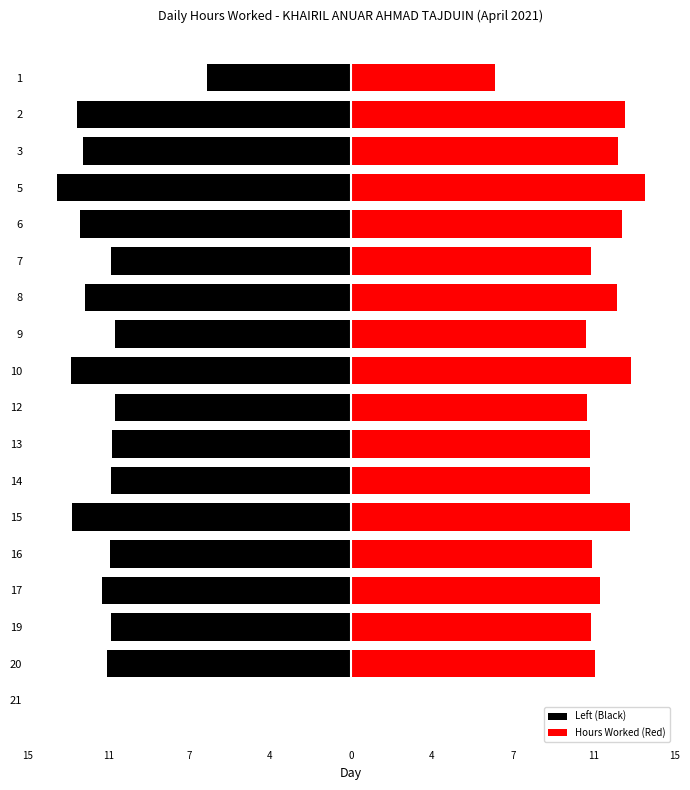

Rank the series by their maximum value, from lowest to highest.

Left (Black), Hours Worked (Red)